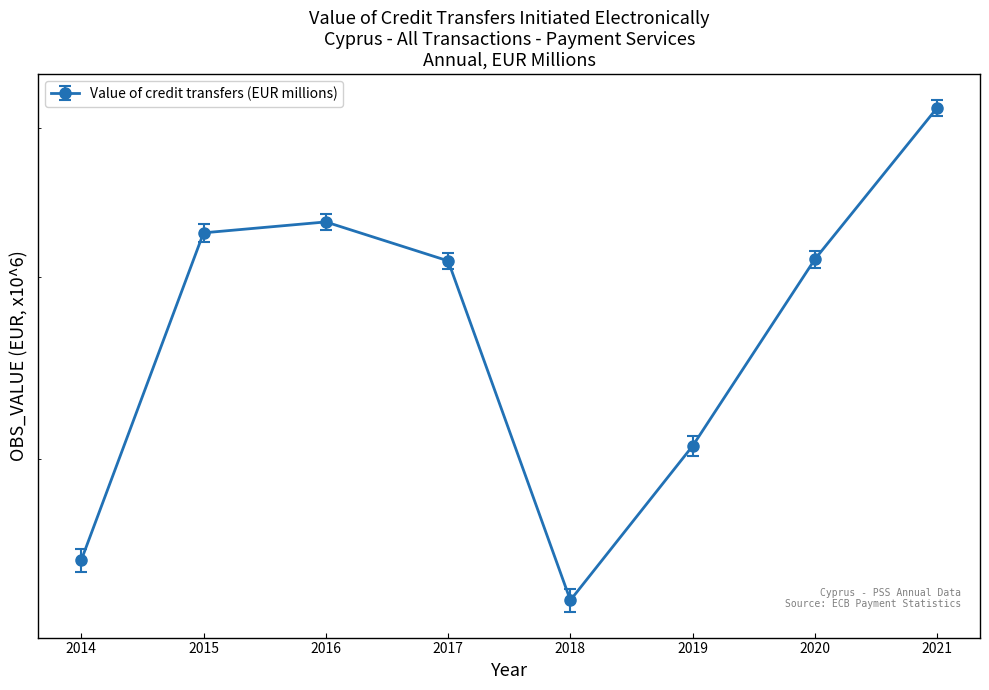

True or false: the data has more than 2 interior local peaks.

False